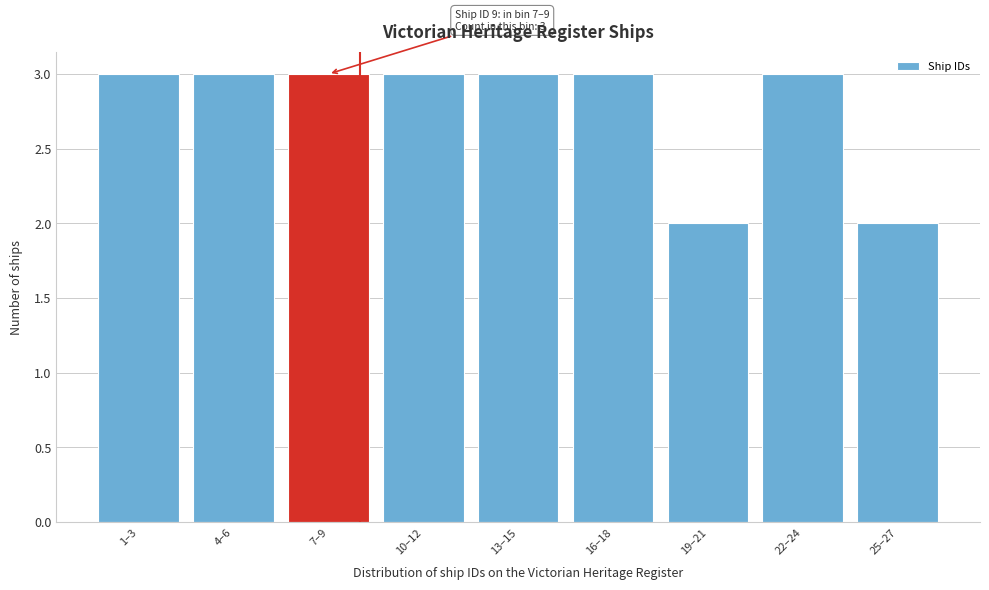

Reading left to right, what are all the values shown in this chart?

3	3	3	3	3	3	2	3	2